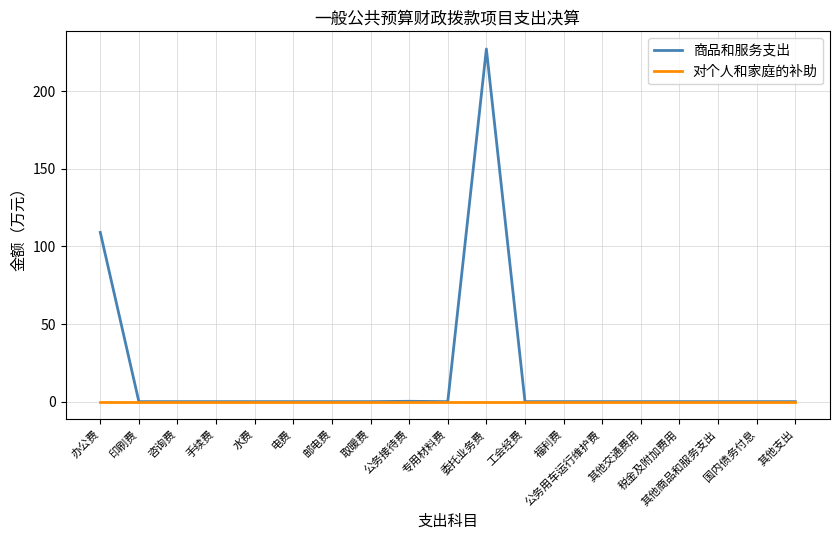

What are all the series names shown in the legend?

商品和服务支出, 对个人和家庭的补助